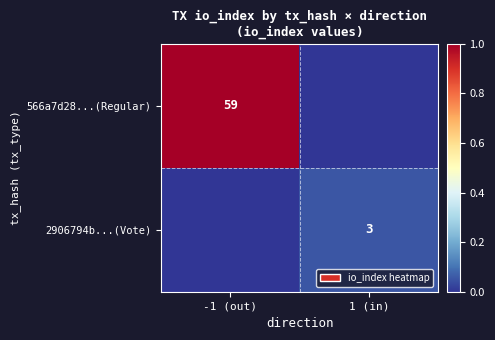

The value of 566a7d28...(Regular) at -1 (out) is 29. True or false?

False